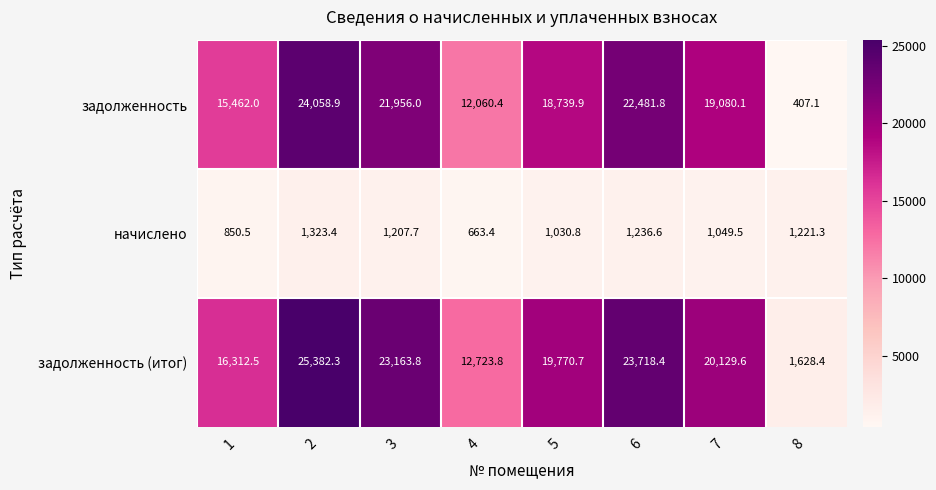

Which series has the largest total across all categories?

задолженность (итог)